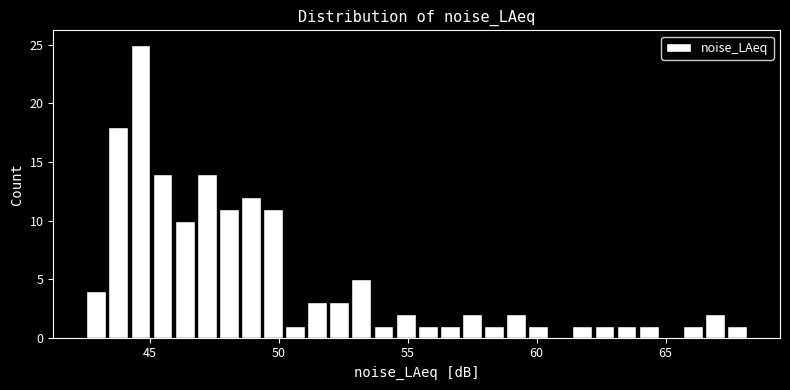

Around what value on the x-axis is the tallest bar? Give the approximate position of its centre, as read against the axis.

44.5